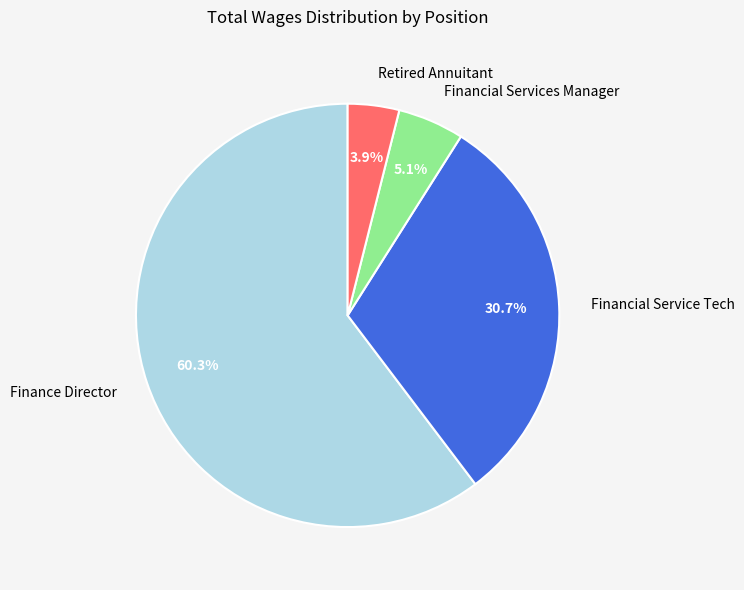

Which category accounts for the majority?

Finance Director